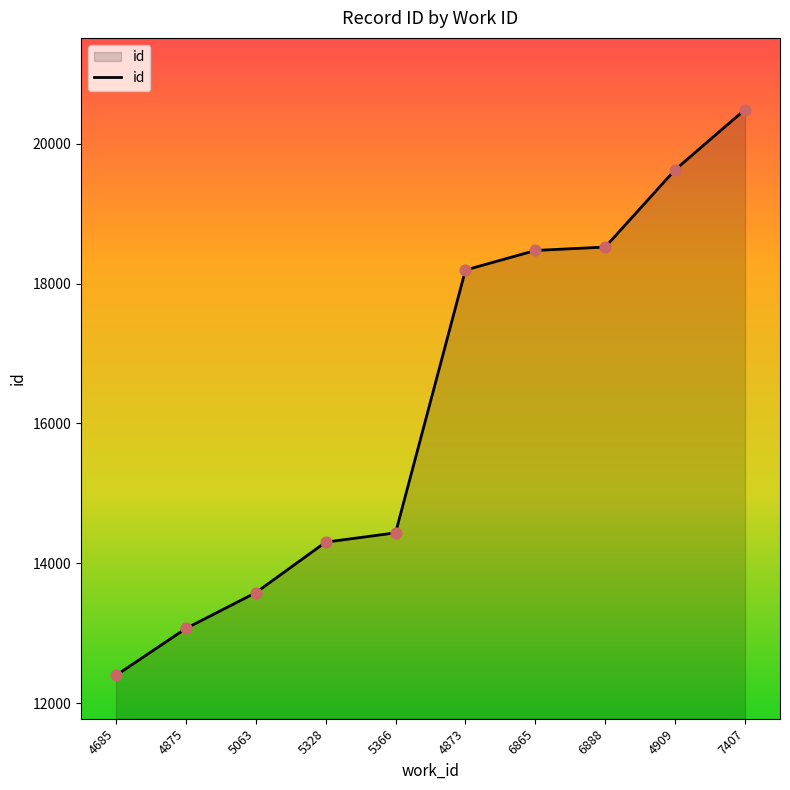

What is the change in value from 6865 to 6888?

+49